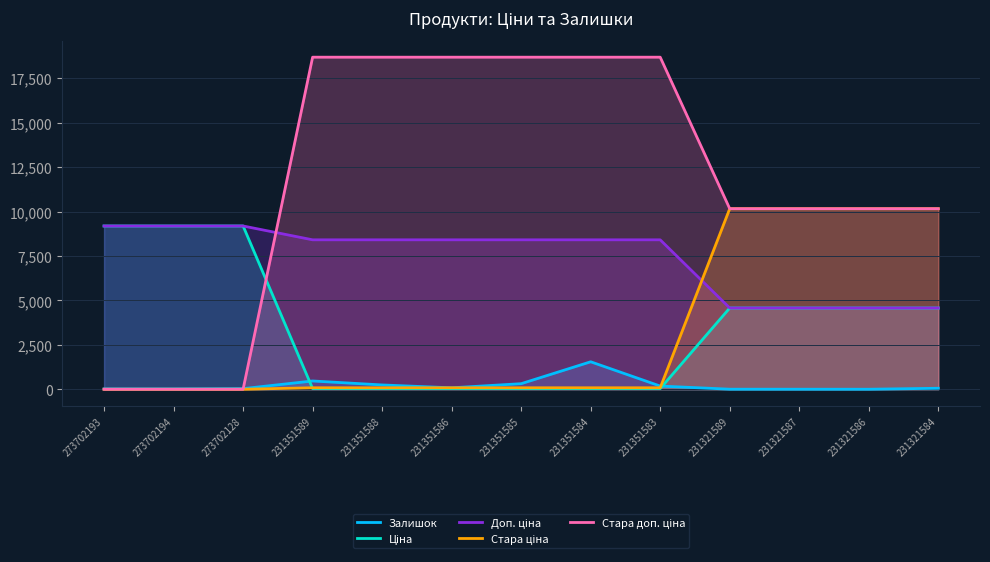

The Стара доп. ціна series shows 18684.0 at 231351589. True or false?

True